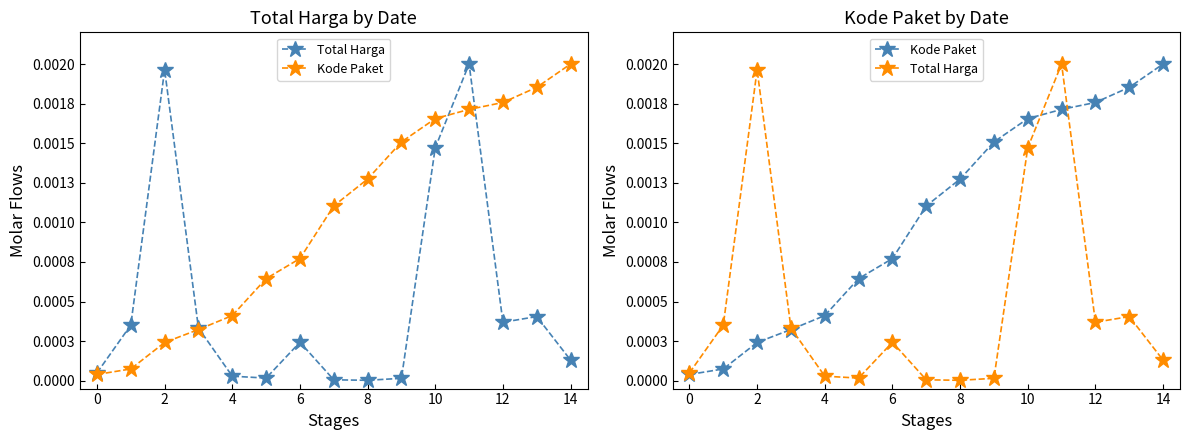

At which label does Kode Paket reach its peak?

14